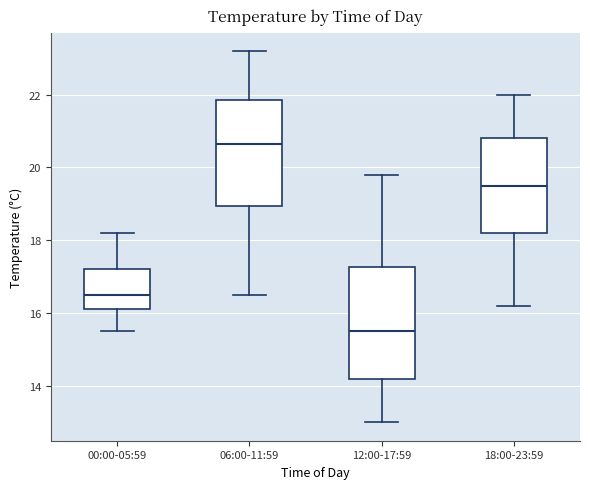

Reading left to right, read every box against the y-axis: the position of its median line, the range the box covers, and the ends of its whiskers. The values are not printed on the chart, so give them approximately, as read against the axis.

00:00-05:59: median 16.6, box 16.2 to 17.2, whiskers 15.6 to 18.2
06:00-11:59: median 20.6, box 19.0 to 21.8, whiskers 16.6 to 23.2
12:00-17:59: median 15.6, box 14.2 to 17.2, whiskers 13.0 to 19.8
18:00-23:59: median 19.6, box 18.2 to 20.8, whiskers 16.2 to 22.0